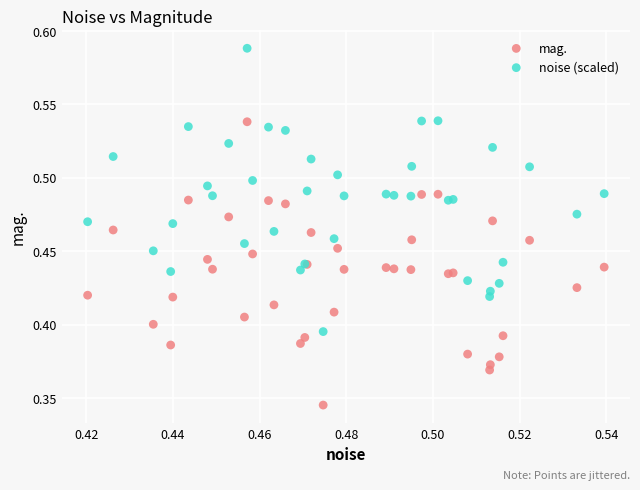

Which series reaches the maximum Y coordinate?

noise (scaled)